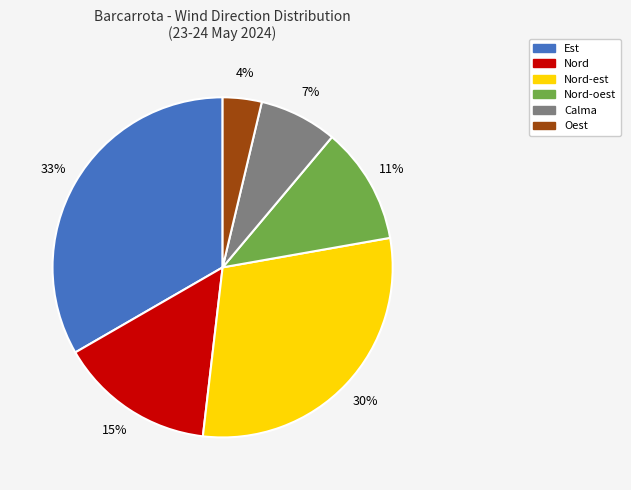

True or false: Nord-est accounts for 20% of the total.

False